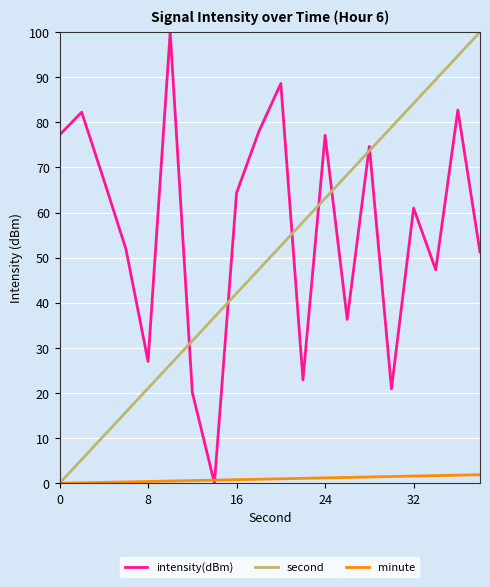

What is the maximum value shown in the chart?

100.0